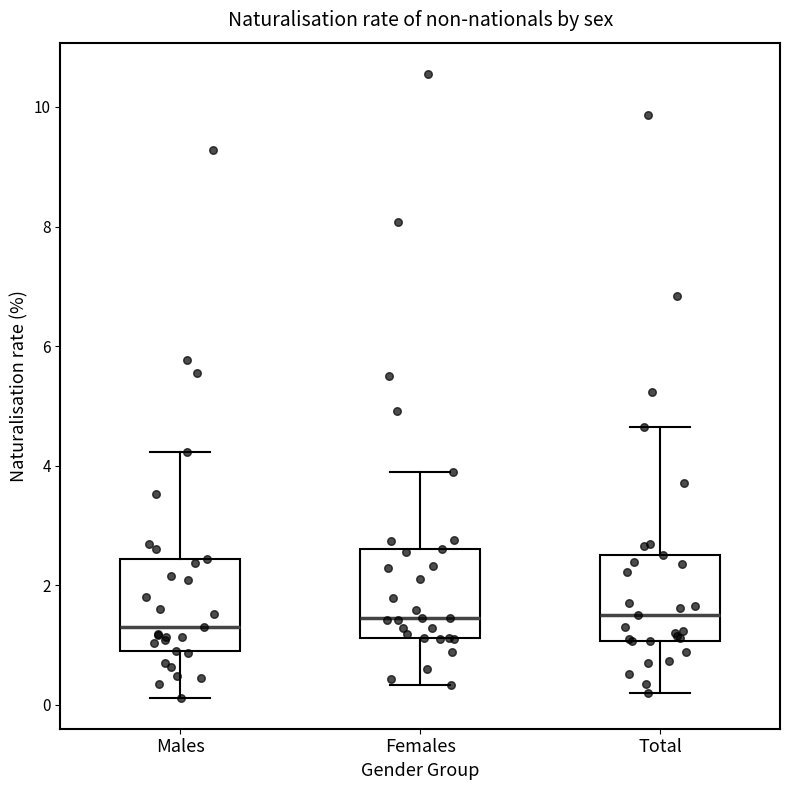

Where is the upper edge of the box for Males on the y-axis? The values are not printed on the chart, so give them approximately, as read against the axis.

2.4